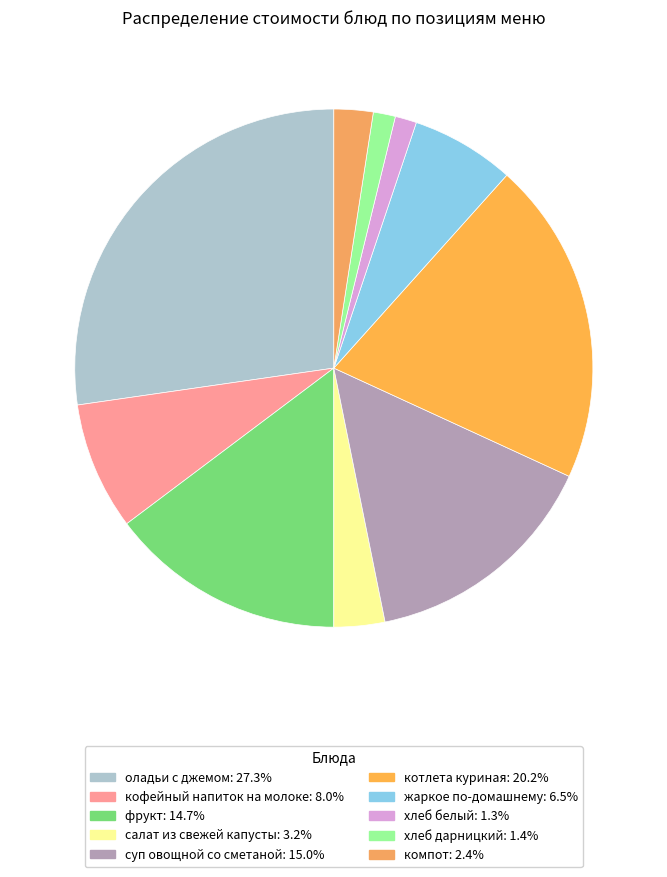

Is оладьи с джемом the majority of the pie?

No